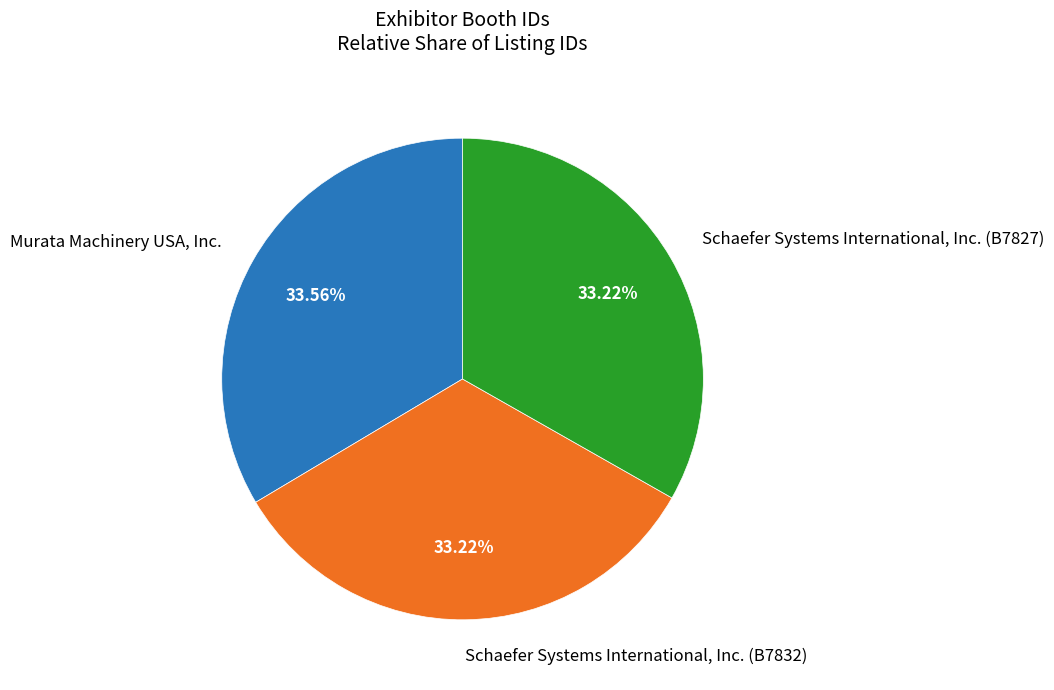

How many slices are in this pie chart?

3